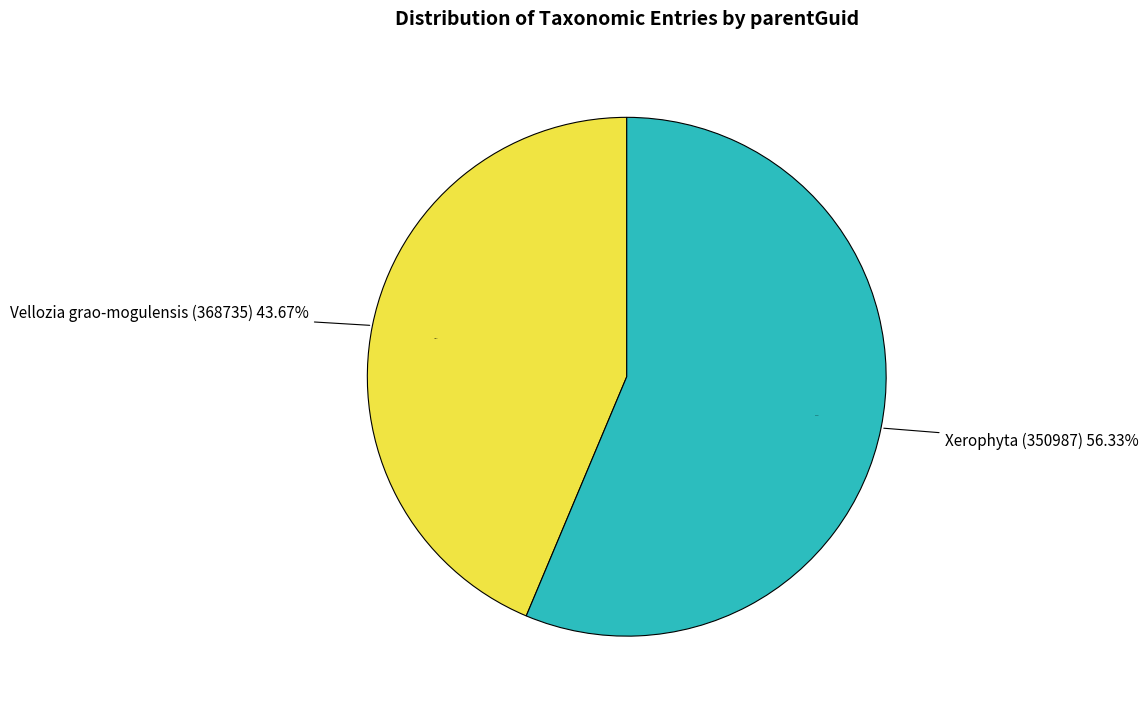

To the nearest percent, what is the difference between the largest and smallest slice percentages?

13%